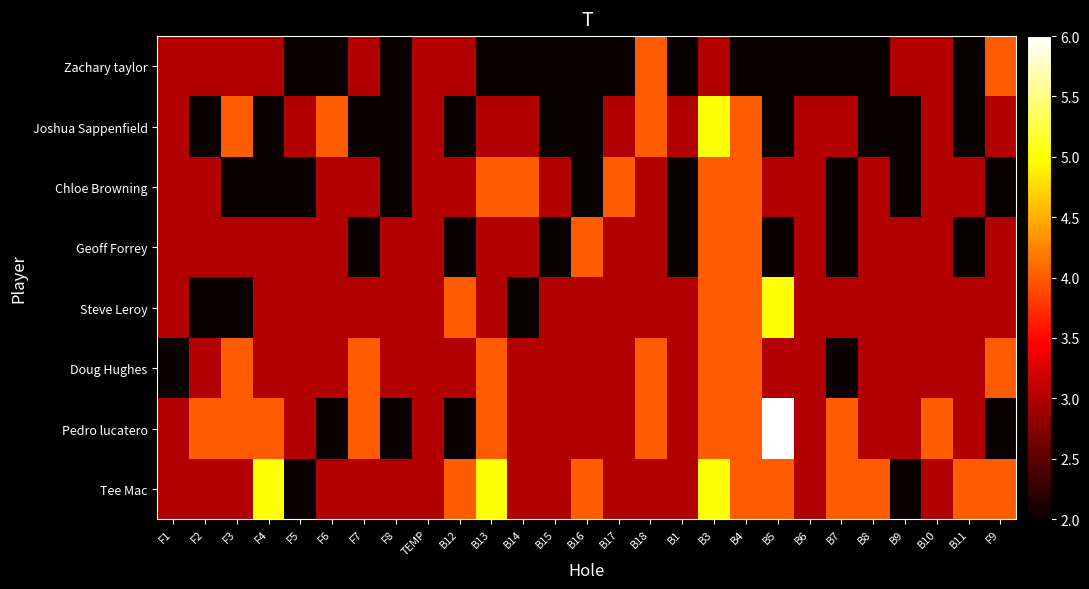

At which category is the sum across all series the highest?

B3